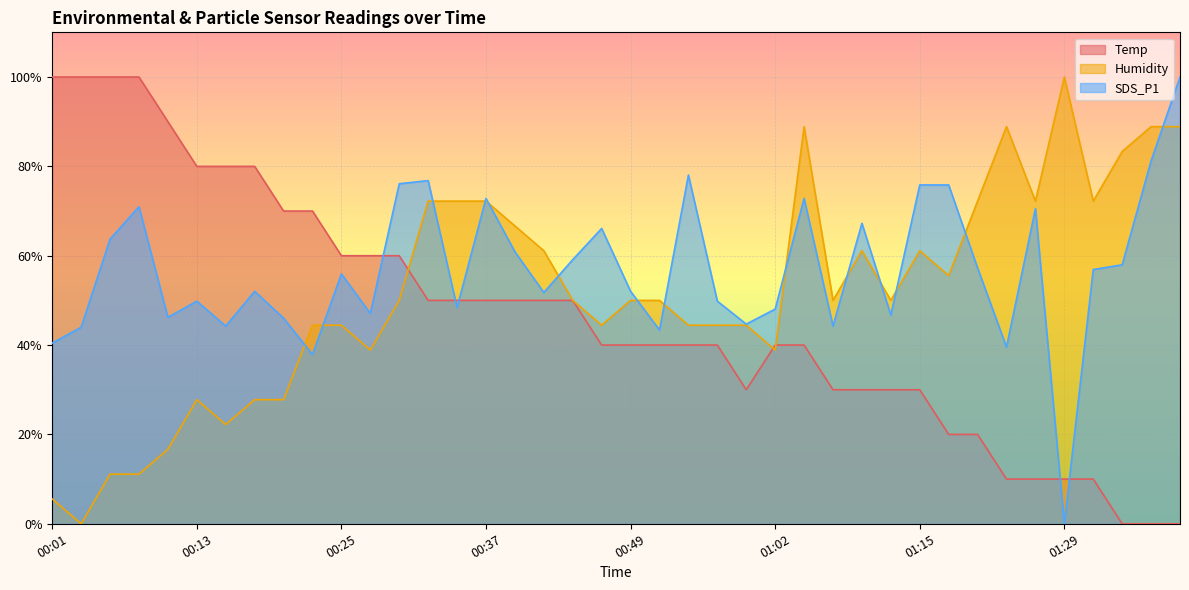

Where does the Temp series first go above 40?

00:01